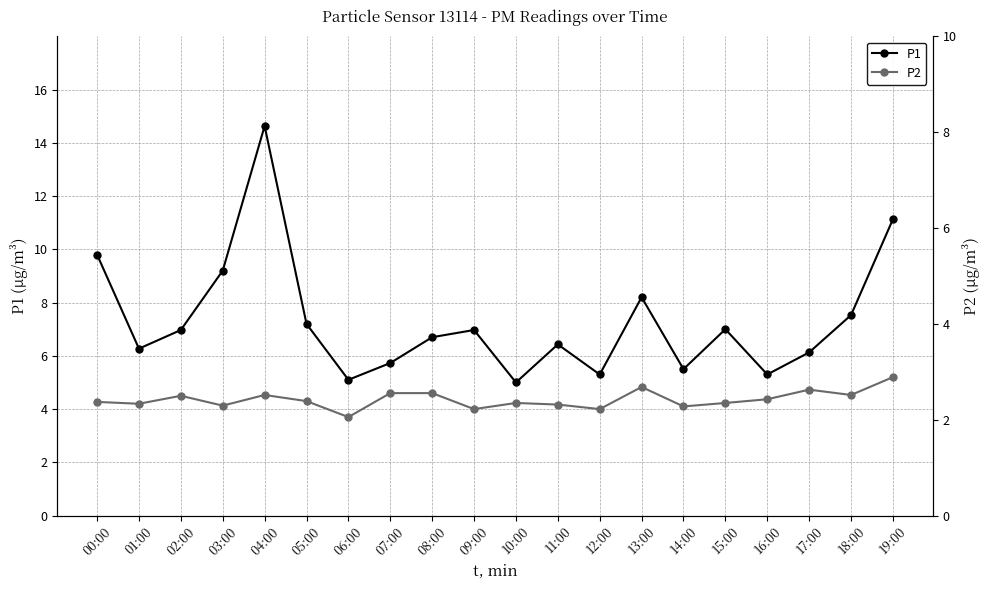

What is the minimum value for P2?

3.7